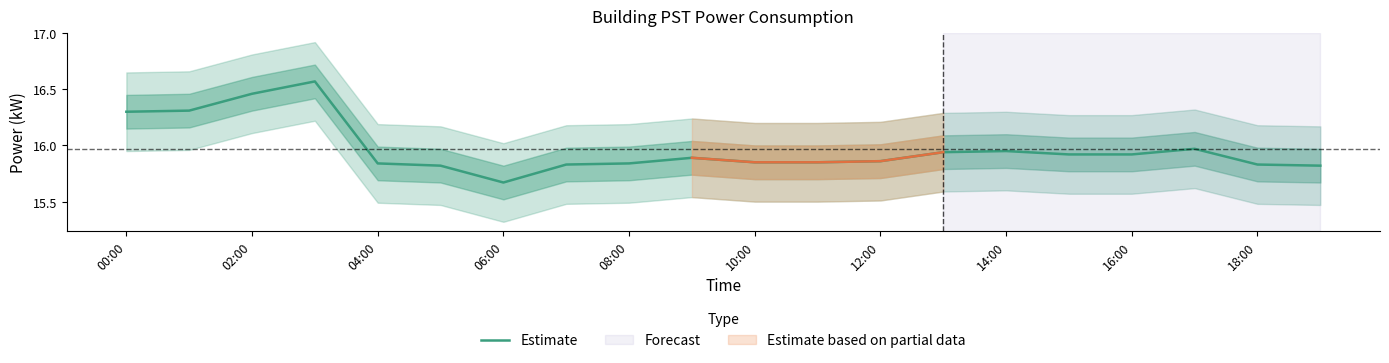

True or false: the data has more than 0 interior local peaks.

True